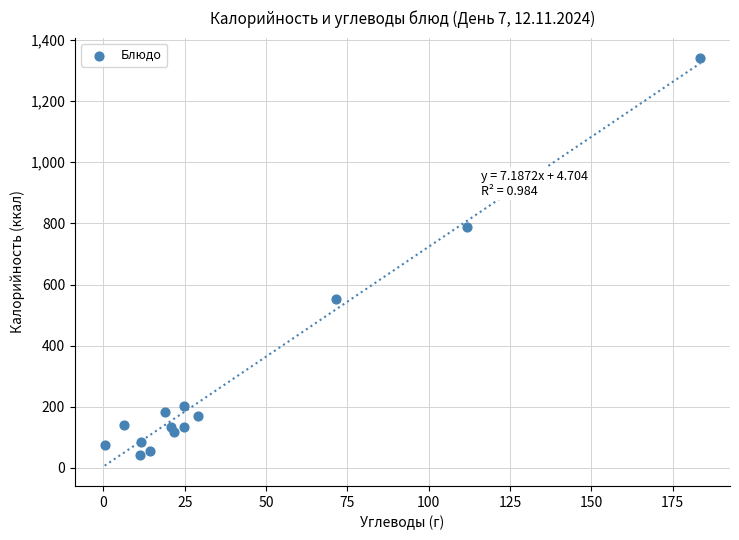

What Y value in the scatter plot is closest to 691?

787.0